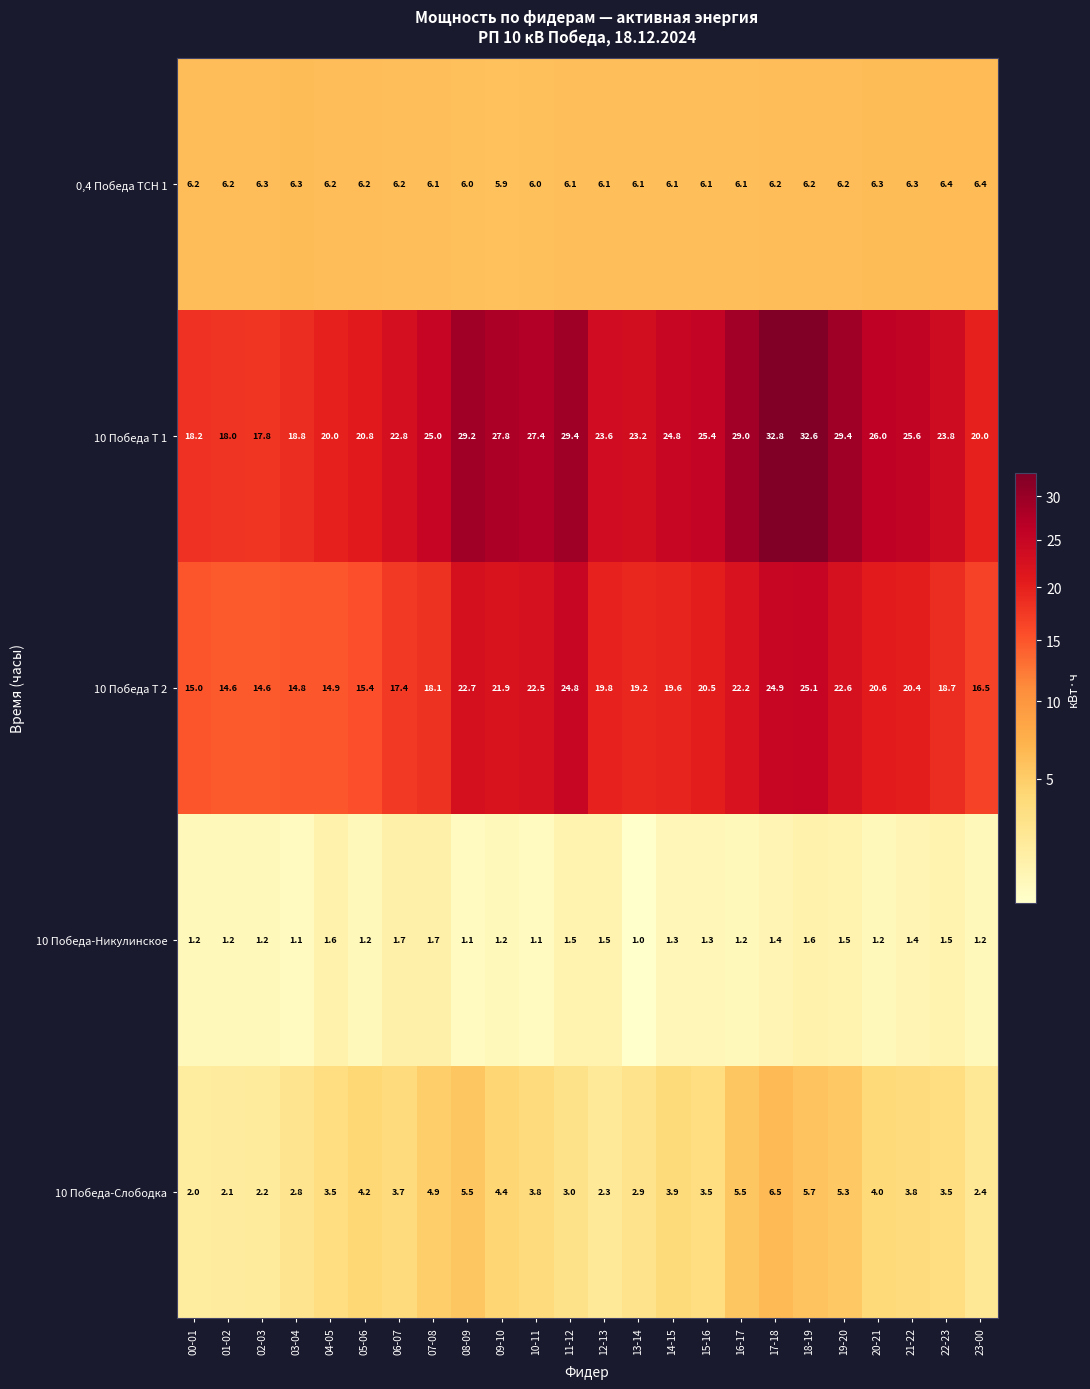

Which series has the largest range (max minus min)?

10 Победа Т 1